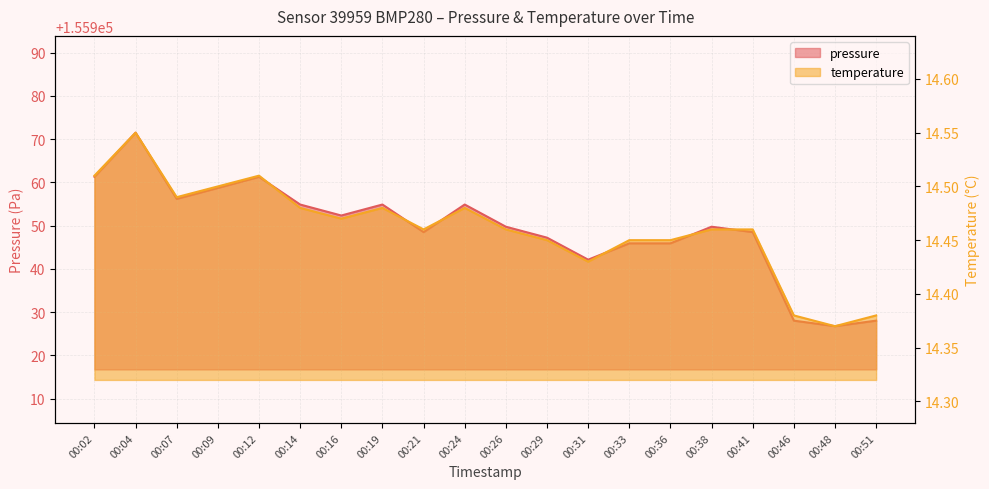

True or false: pressure has a value of 155954.9 at 00:19.

True